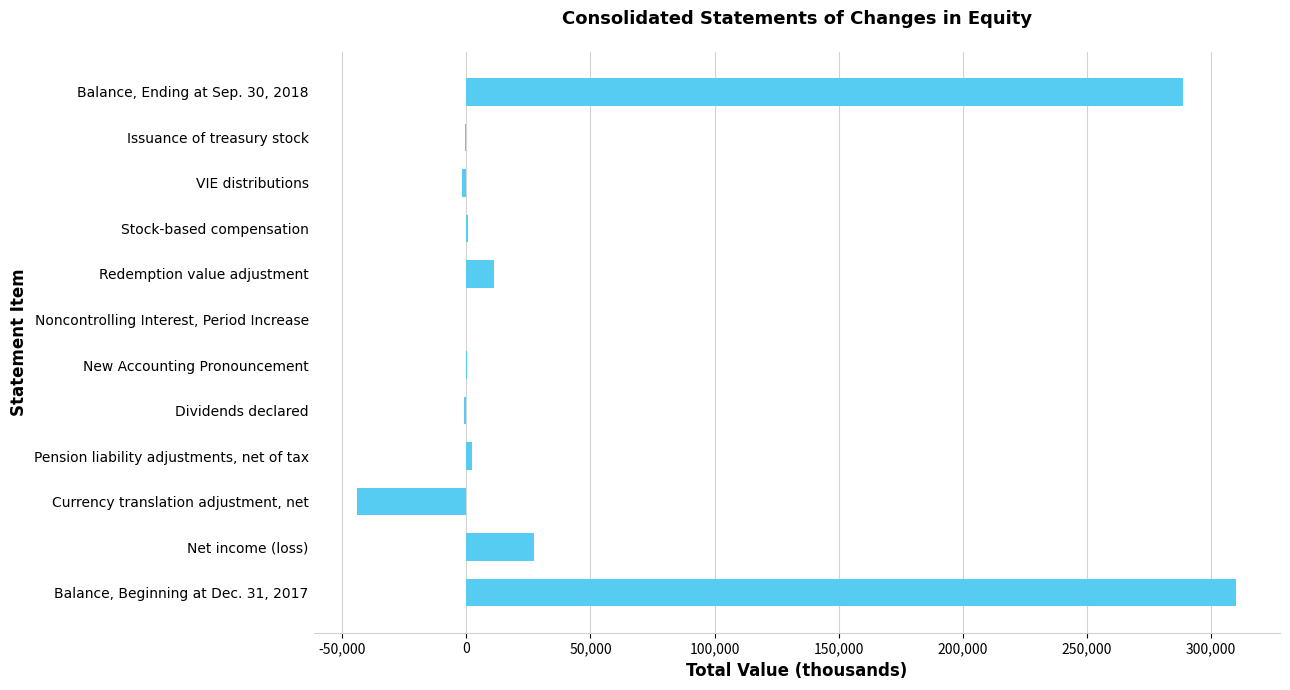

Where is the data nearest to the value 133115?

Net income (loss)